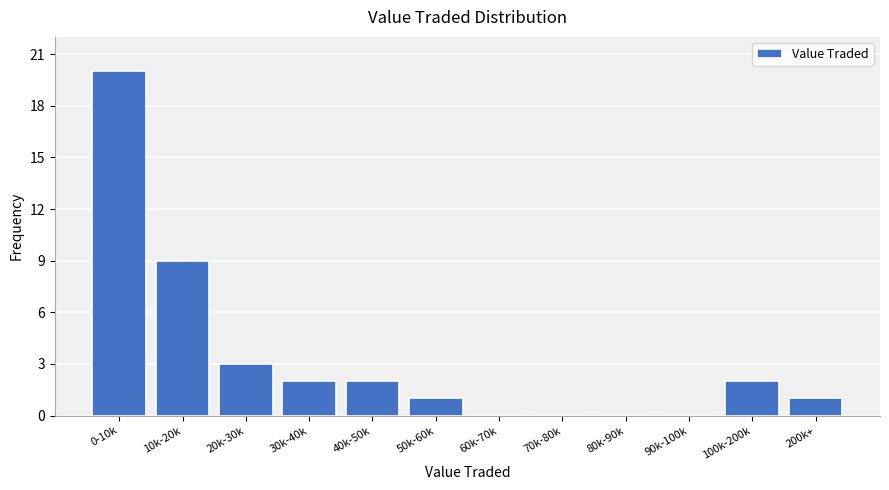

Reading left to right, what are all the values shown in this chart?

0-10k=20	10k-20k=9	20k-30k=3	30k-40k=2	40k-50k=2	50k-60k=1	60k-70k=0	70k-80k=0	80k-90k=0	90k-100k=0	100k-200k=2	200k+=1